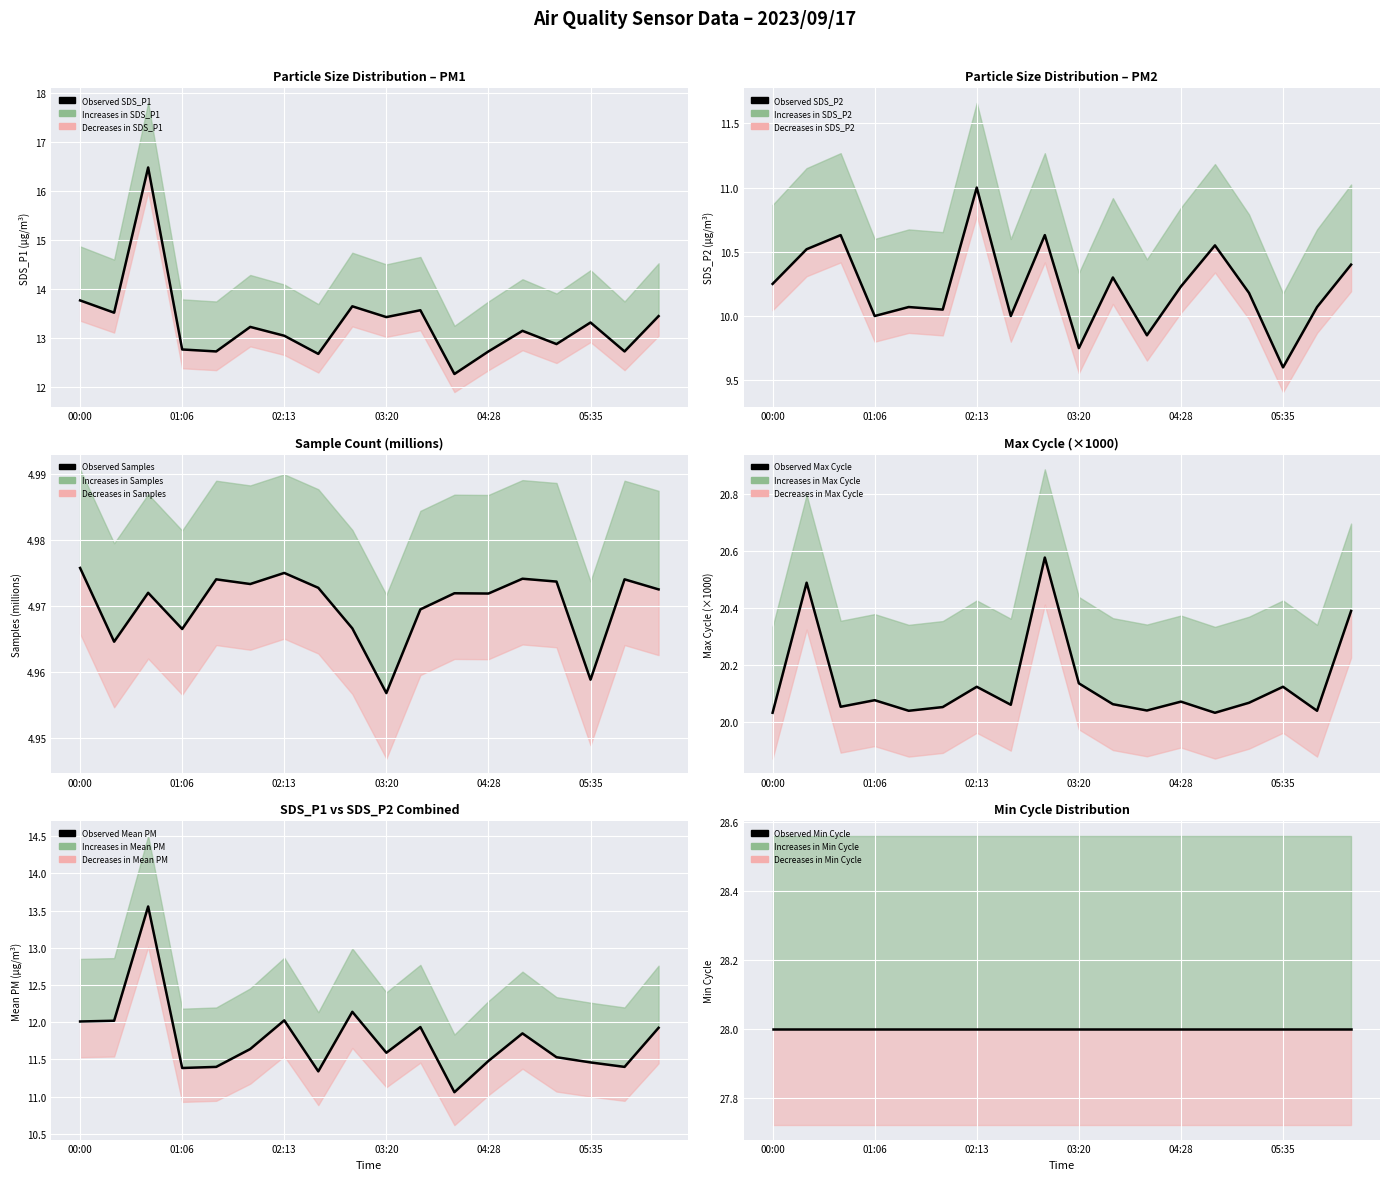

True or false: Observed Max Cycle has a value of 20.1 at 02:13.

True